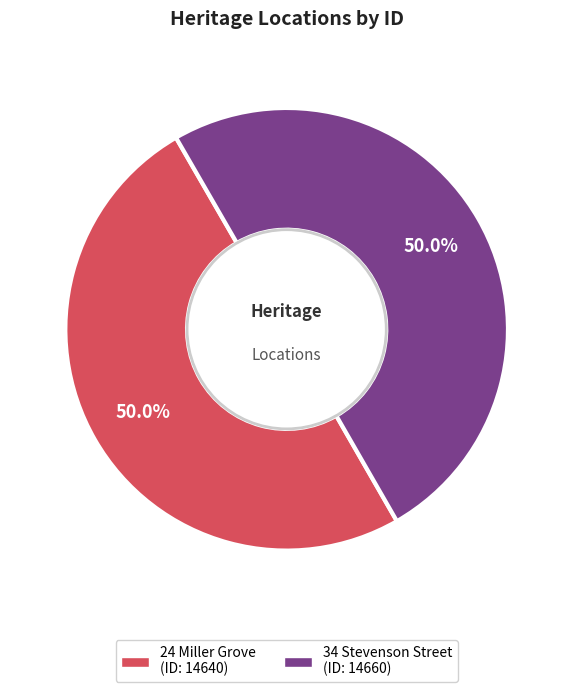

True or false: 24 Miller Grove accounts for 50% of the total.

True